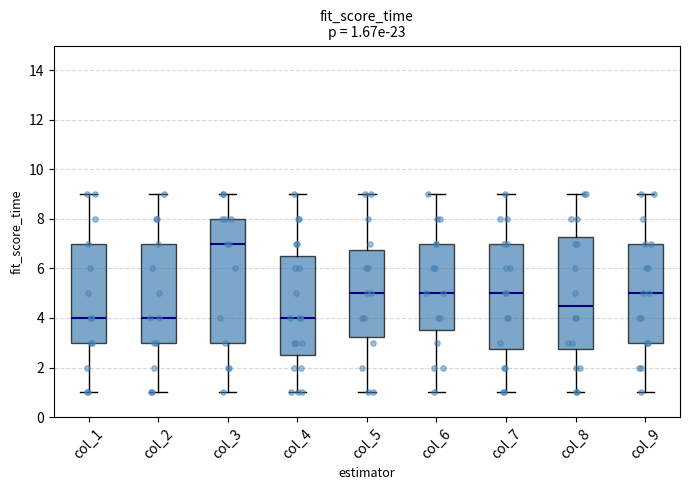

Comparing the boxes themselves (not the whiskers), which one is the tallest?

col_3